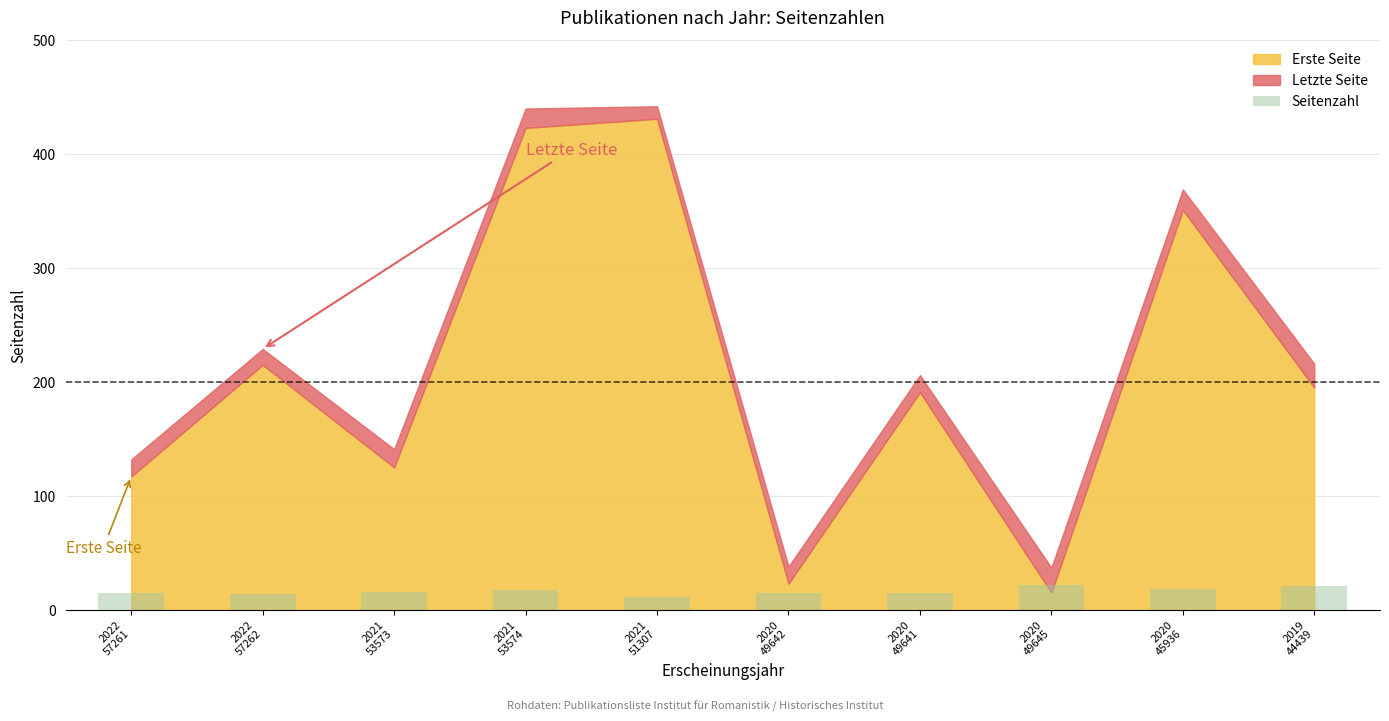

Count the number of categories in the chart.

10